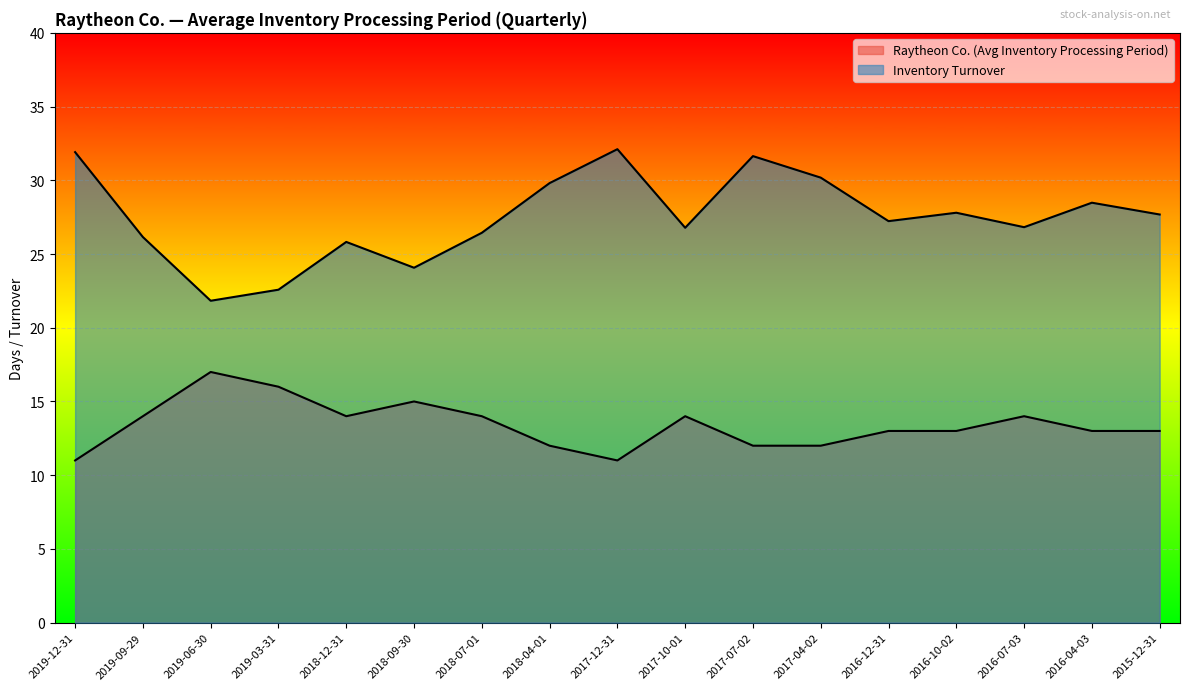

Reading left to right, what are all the values shown in this chart?

Raytheon Co. (Avg Inventory Processing Period): 2019-12-31=11.0	2019-09-29=14.0	2019-06-30=17.0	2019-03-31=16.0	2018-12-31=14.0	2018-09-30=15.0	2018-07-01=14.0	2018-04-01=12.0	2017-12-31=11.0	2017-10-01=14.0	2017-07-02=12.0	2017-04-02=12.0	2016-12-31=13.0	2016-10-02=13.0	2016-07-03=14.0	2016-04-03=13.0	2015-12-31=13.0
Inventory Turnover: 2019-12-31=31.9	2019-09-29=26.1	2019-06-30=21.8	2019-03-31=22.6	2018-12-31=25.8	2018-09-30=24.1	2018-07-01=26.4	2018-04-01=29.8	2017-12-31=32.1	2017-10-01=26.8	2017-07-02=31.6	2017-04-02=30.2	2016-12-31=27.2	2016-10-02=27.8	2016-07-03=26.8	2016-04-03=28.5	2015-12-31=27.7